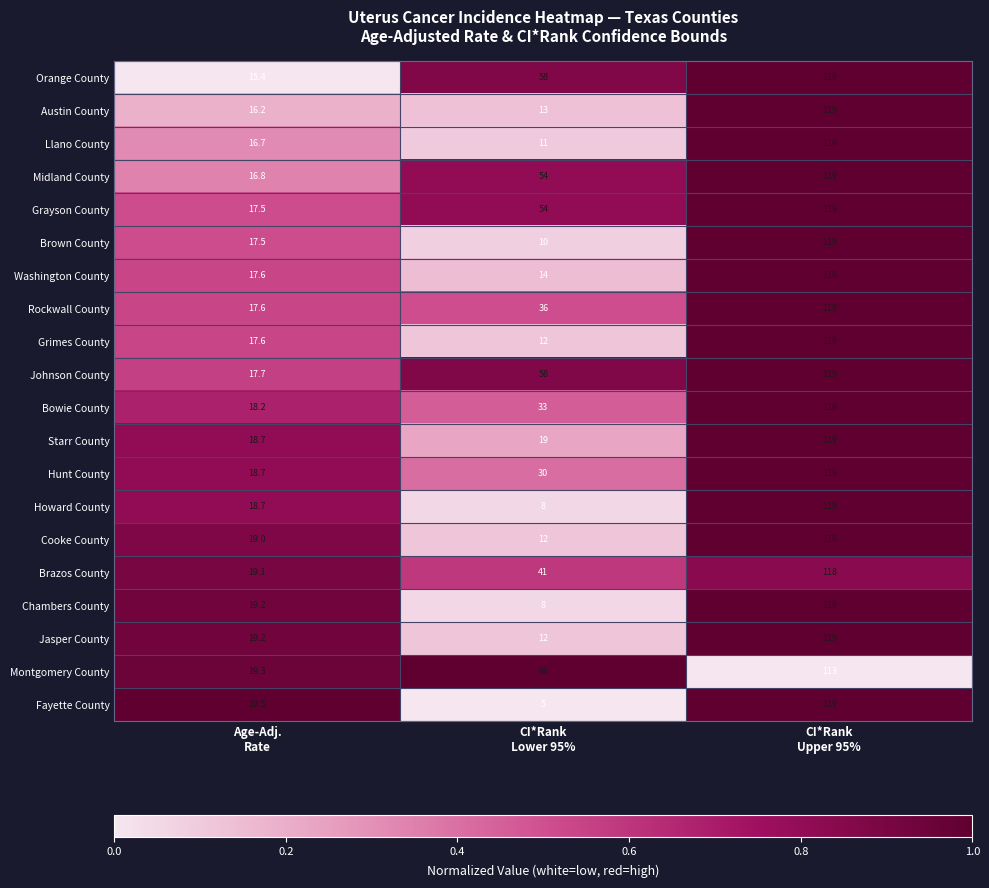

What is the maximum value shown in the chart?

119.0